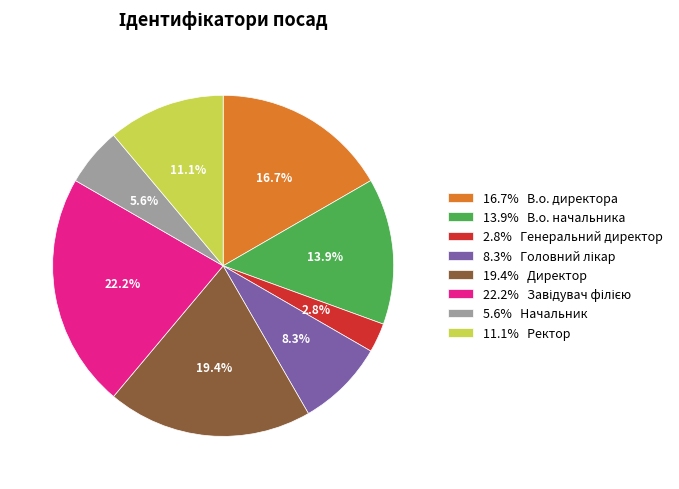

Which category has the smallest portion of the pie?

2.8% Генеральний директор